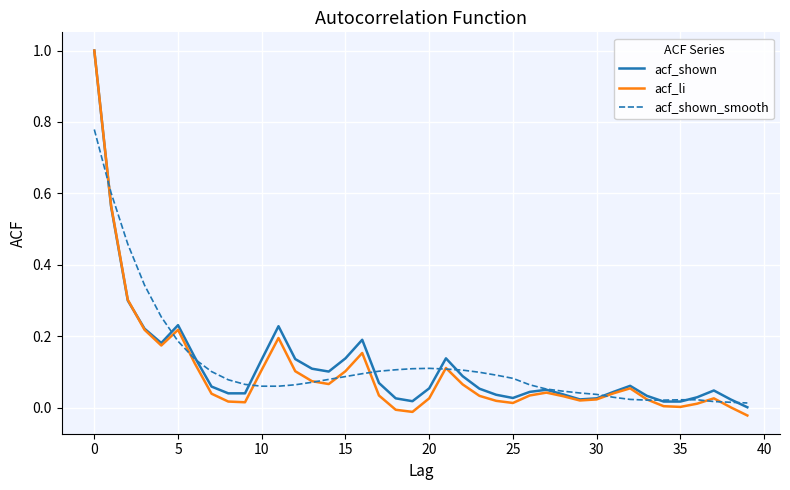

True or false: acf_li has more than 2 interior local peaks.

True